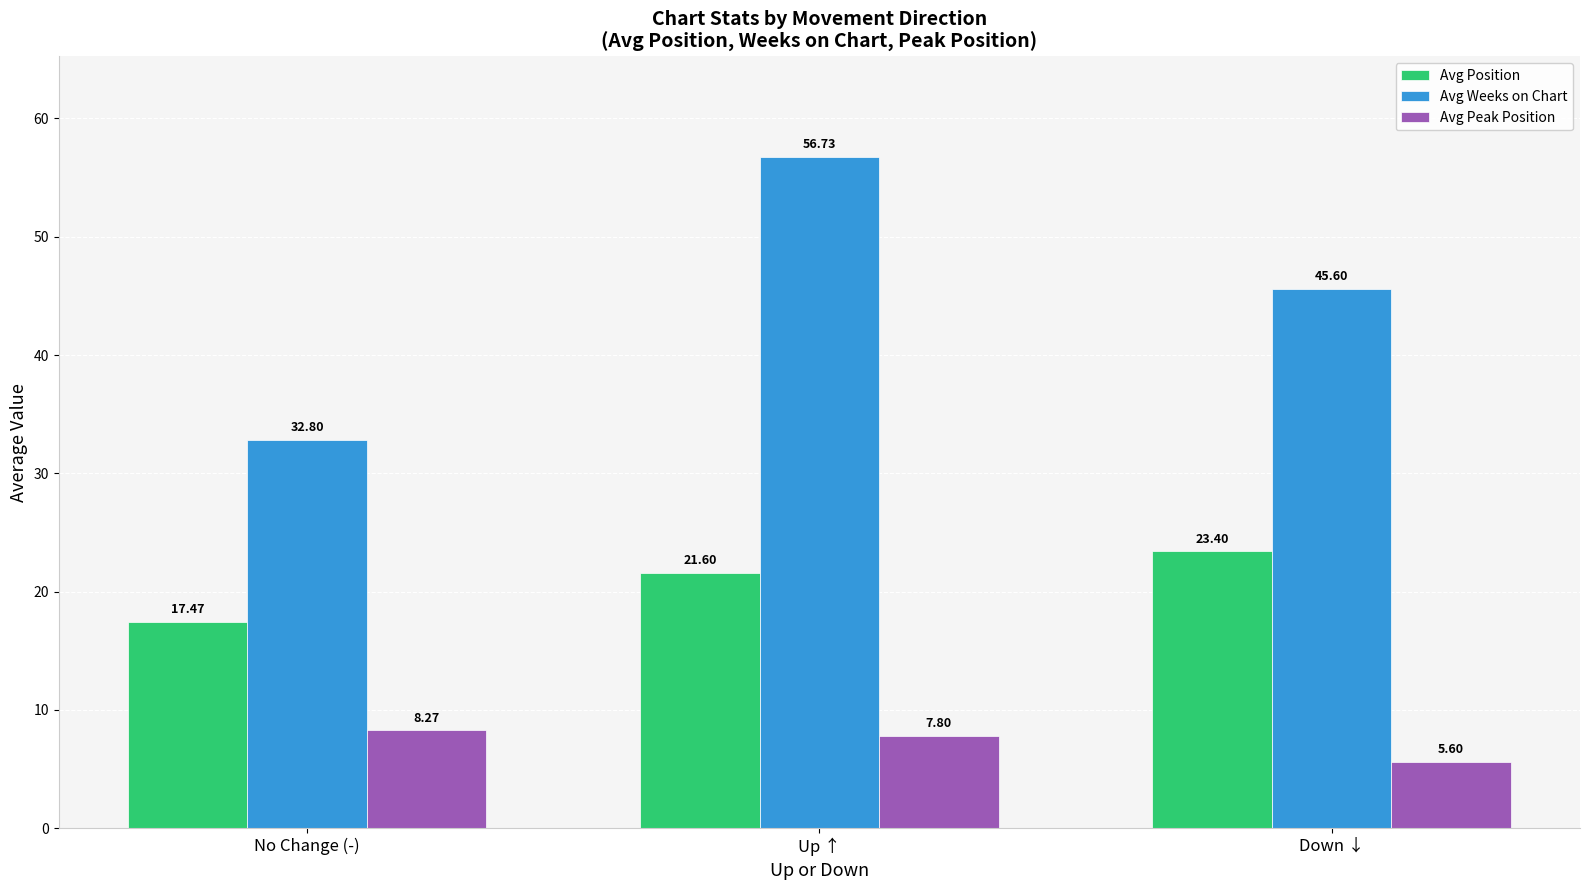

What is the label of the 3rd bar from the right?

No Change (-)